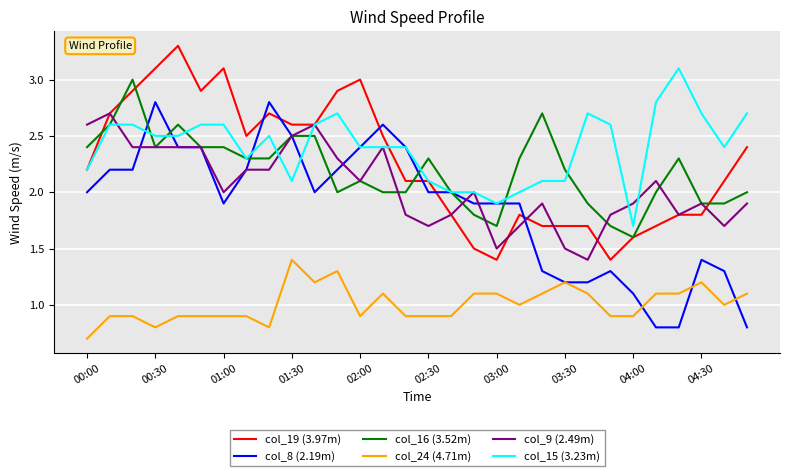

Reading right to left, what are all the values shown in this chart?

col_19 (3.97m): 2.4	2.1	1.8	1.8	1.7	1.6	1.4	1.7	1.7	1.7	1.8	1.4	1.5	1.8	2.1	2.1	2.5	3.0	2.9	2.6	2.6	2.7	2.5	3.1	2.9	3.3	3.1	2.9	2.7	2.2
col_8 (2.19m): 0.8	1.3	1.4	0.8	0.8	1.1	1.3	1.2	1.2	1.3	1.9	1.9	1.9	2.0	2.0	2.4	2.6	2.4	2.2	2.0	2.5	2.8	2.2	1.9	2.4	2.4	2.8	2.2	2.2	2.0
col_16 (3.52m): 2.0	1.9	1.9	2.3	2.0	1.6	1.7	1.9	2.2	2.7	2.3	1.7	1.8	2.0	2.3	2.0	2.0	2.1	2.0	2.5	2.5	2.3	2.3	2.4	2.4	2.6	2.4	3.0	2.6	2.4
col_24 (4.71m): 1.1	1.0	1.2	1.1	1.1	0.9	0.9	1.1	1.2	1.1	1.0	1.1	1.1	0.9	0.9	0.9	1.1	0.9	1.3	1.2	1.4	0.8	0.9	0.9	0.9	0.9	0.8	0.9	0.9	0.7
col_9 (2.49m): 1.9	1.7	1.9	1.8	2.1	1.9	1.8	1.4	1.5	1.9	1.7	1.5	2.0	1.8	1.7	1.8	2.4	2.1	2.3	2.6	2.5	2.2	2.2	2.0	2.4	2.4	2.4	2.4	2.7	2.6
col_15 (3.23m): 2.7	2.4	2.7	3.1	2.8	1.7	2.6	2.7	2.1	2.1	2.0	1.9	2.0	2.0	2.1	2.4	2.4	2.4	2.7	2.6	2.1	2.5	2.3	2.6	2.6	2.5	2.5	2.6	2.6	2.2